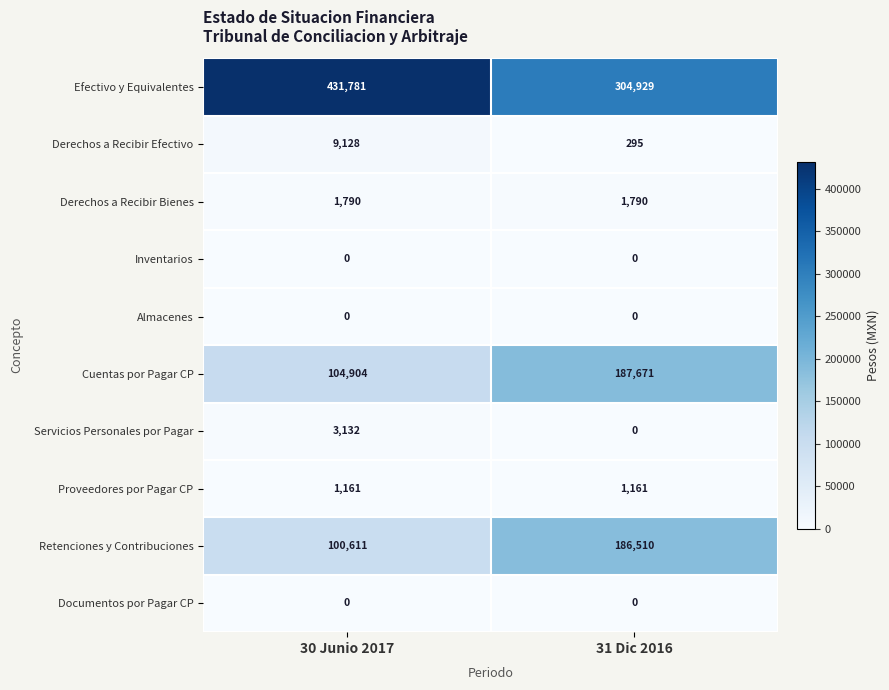

Is it true that Derechos a Recibir Efectivo equals 9128 at 30 Junio 2017?

True